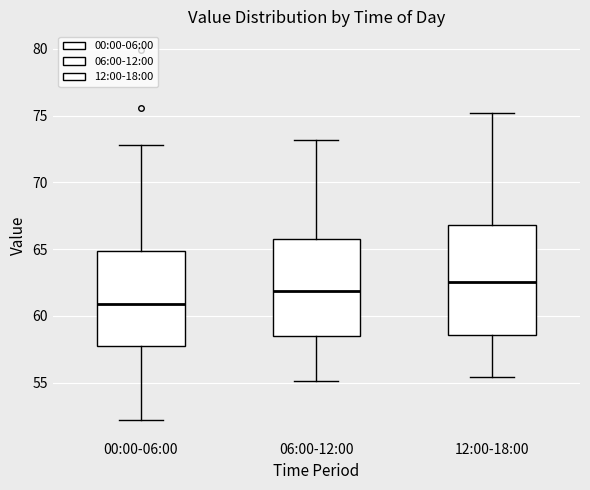

Where is the lower edge of the box for 12:00-18:00 on the y-axis? The values are not printed on the chart, so give them approximately, as read against the axis.

58.5